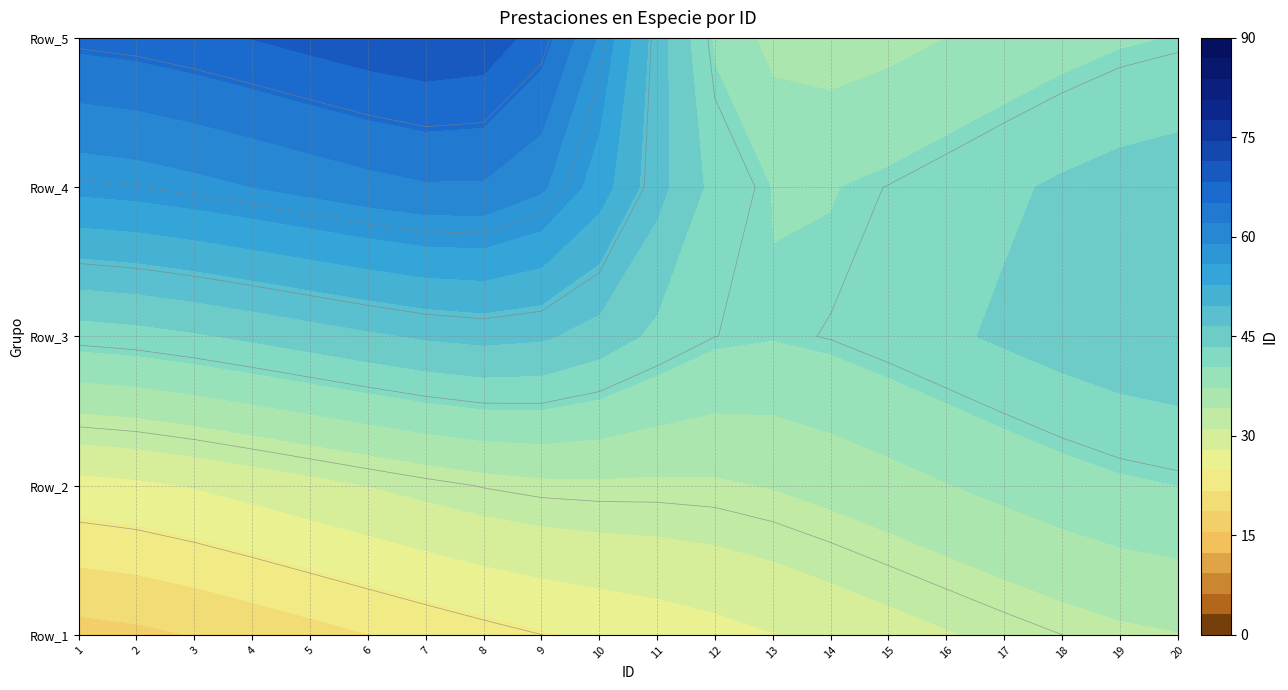

At which label is 5 closest to 45?

20